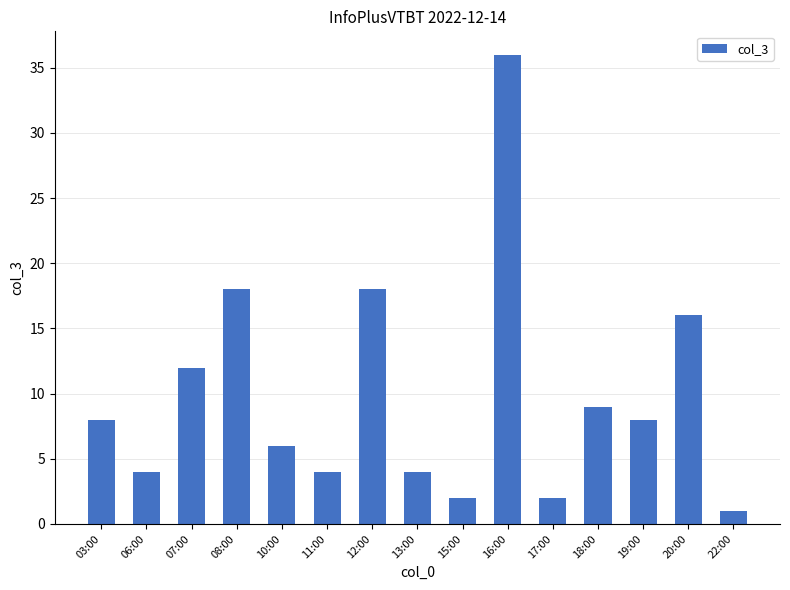

What is the label of the 9th bar from the right?

12:00